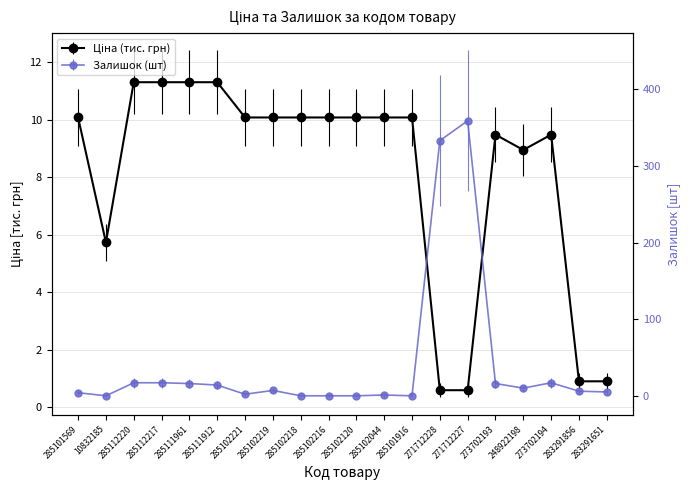

Reading left to right, what are all the values shown in this chart?

Ціна: 10.1	5.7	11.3	11.3	11.3	11.3	10.1	10.1	10.1	10.1	10.1	10.1	10.1	0.6	0.6	9.5	9.0	9.5	0.9	0.9
Залишок: 4.0	0.0	17.0	17.0	16.0	14.0	2.0	7.0	0.0	0.0	0.0	1.0	0.0	333.0	359.0	16.0	10.0	17.0	6.0	5.0